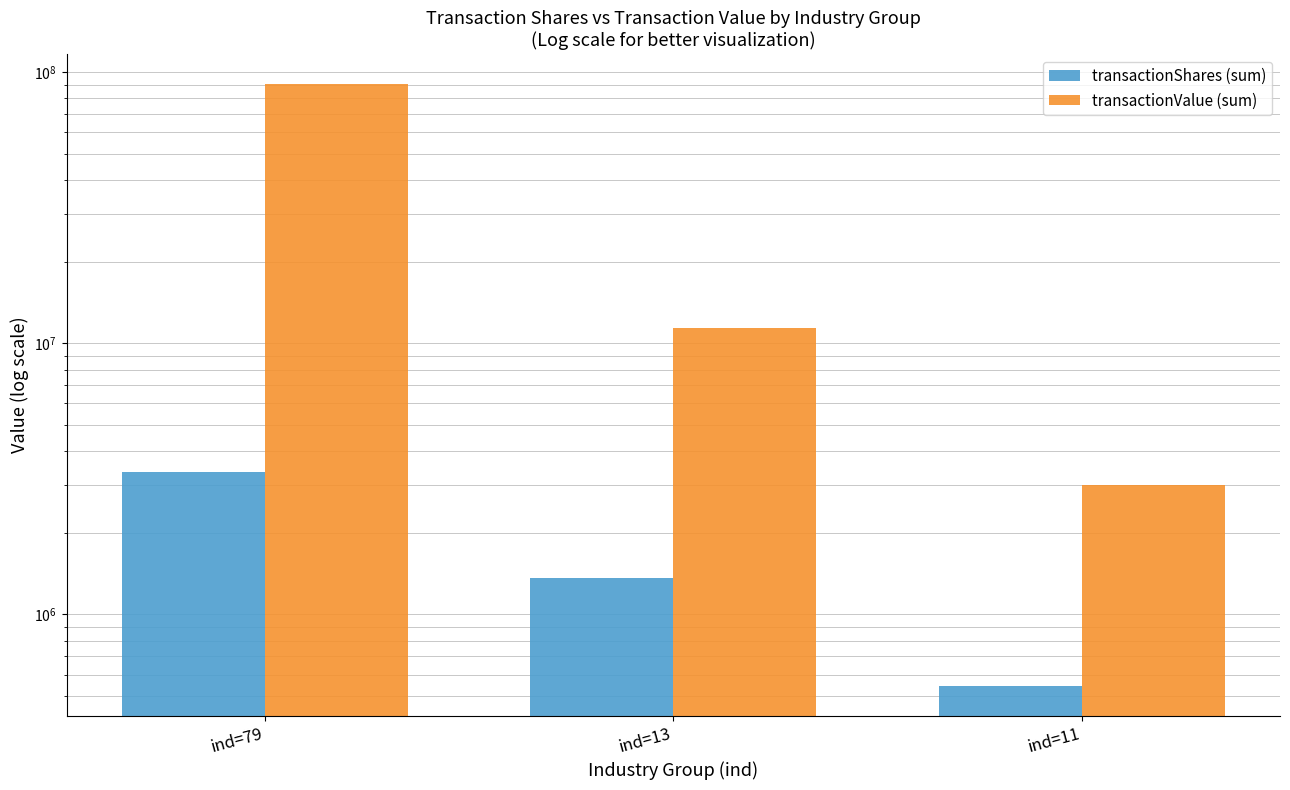

Reading left to right, transcribe all the data shown in this chart.

transactionShares (sum): 3342899	1358297	545454
transactionValue (sum): 90358034	11383040	2999997